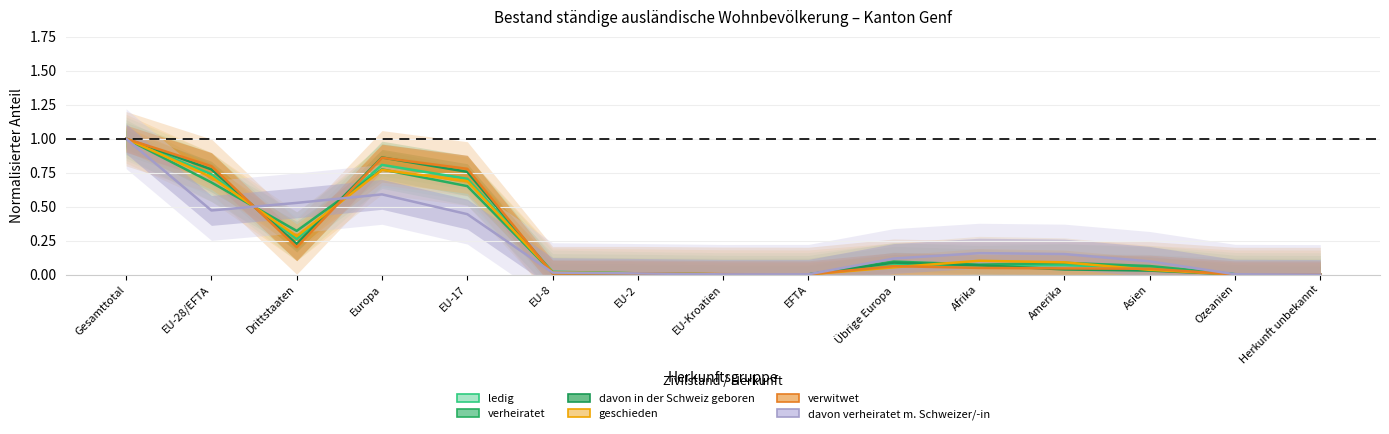

Does the chart display data point markers on the line(s)?

No